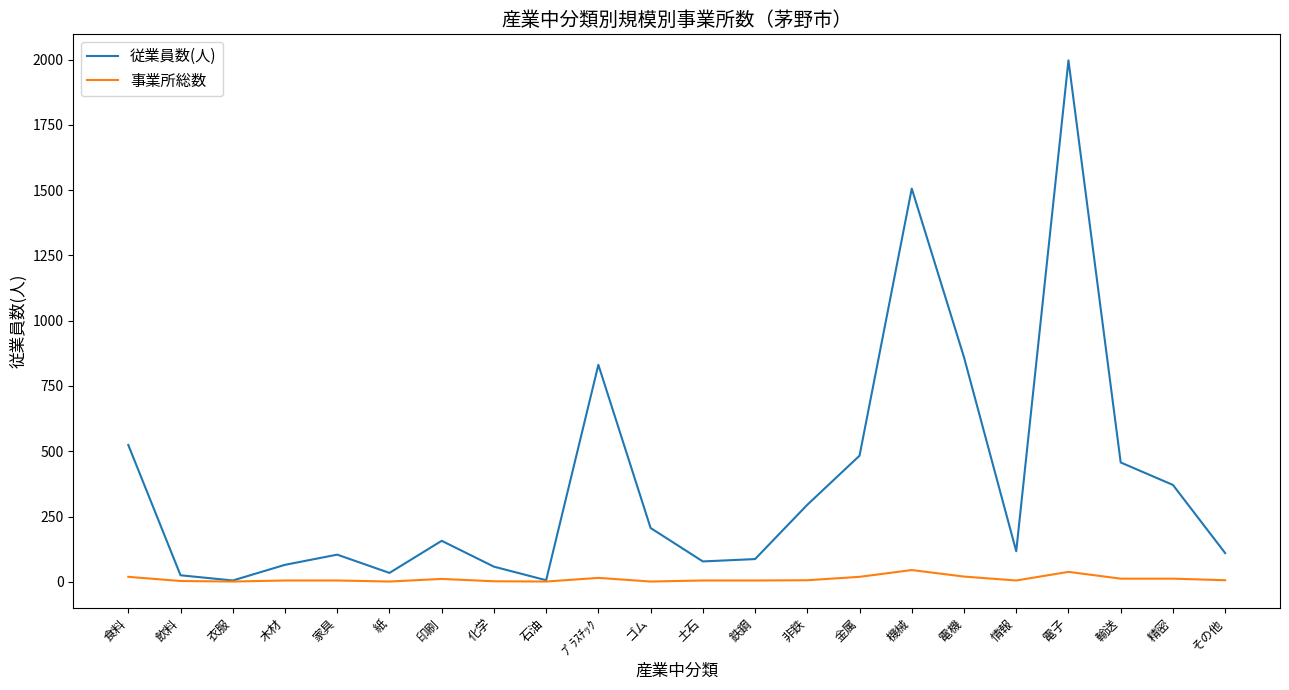

The value of 事業所総数 at 土石 is 5. True or false?

True